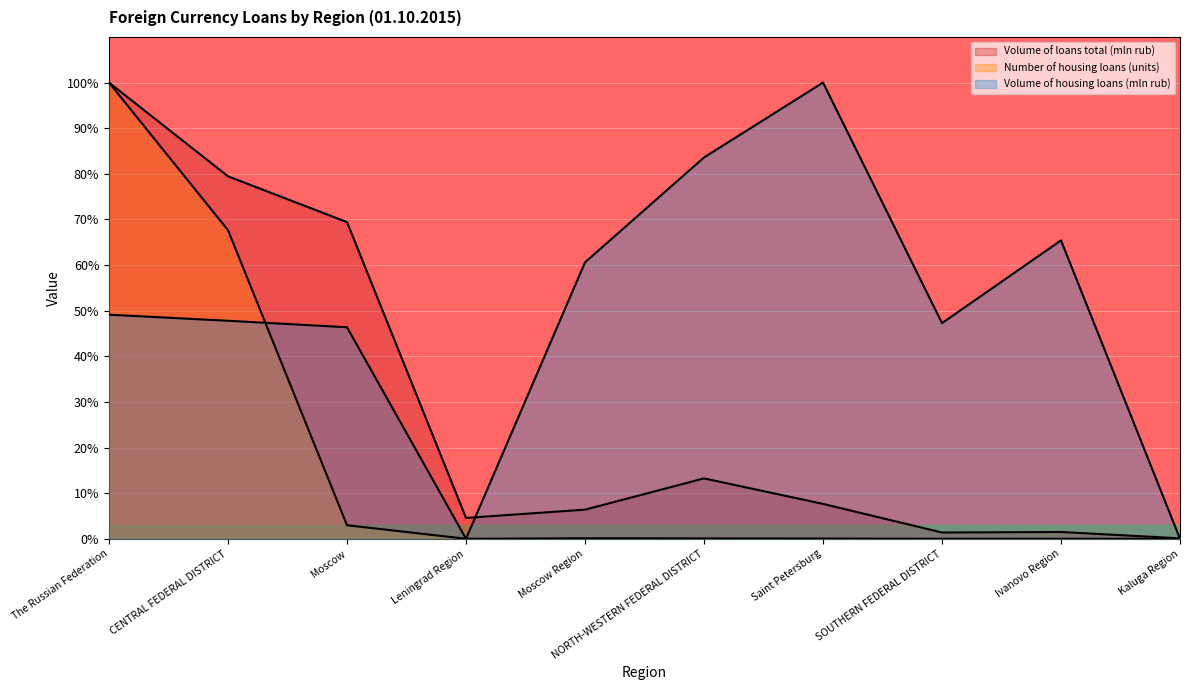

What are all the series names shown in the legend?

Volume of loans total (mln rub), Number of housing loans (units), Volume of housing loans (mln rub)